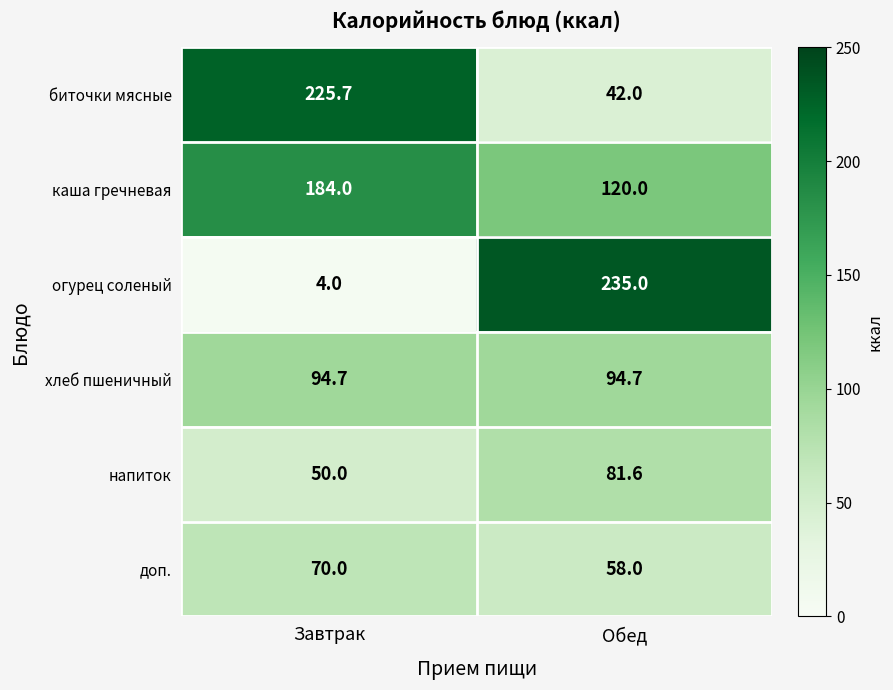

What is the average value of the напиток series?

65.8